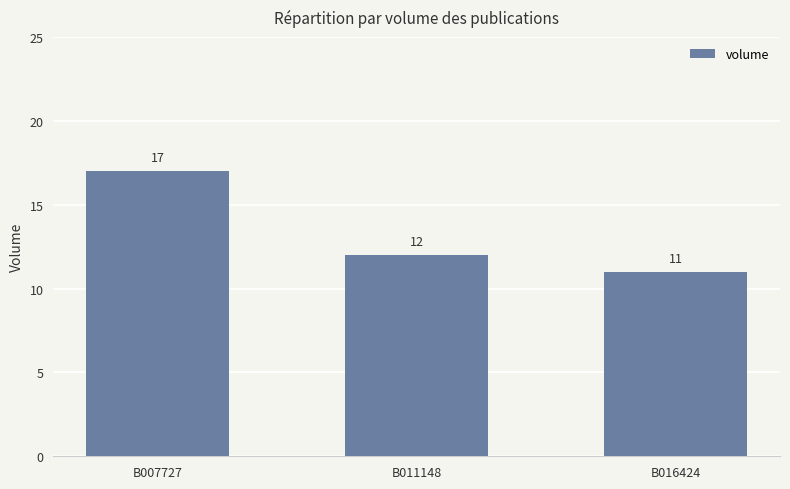

Rank the categories by value from highest to lowest.

B007727, B011148, B016424